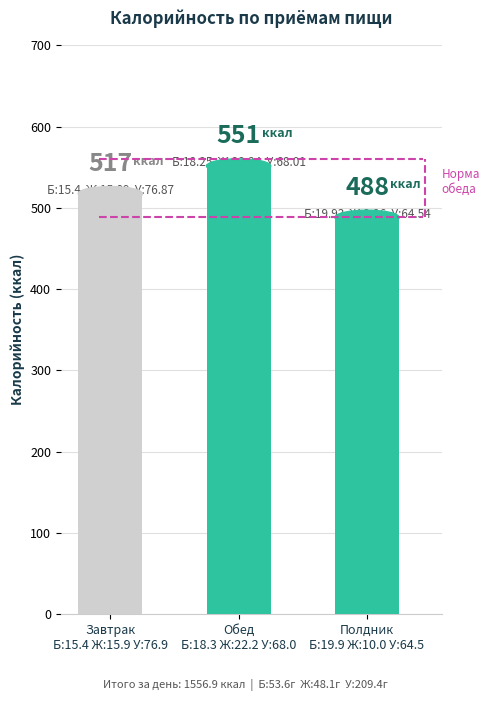

The chart shows a value of 488.2 at Полдник
Б:19.9 Ж:10.0 У:64.5. True or false?

True